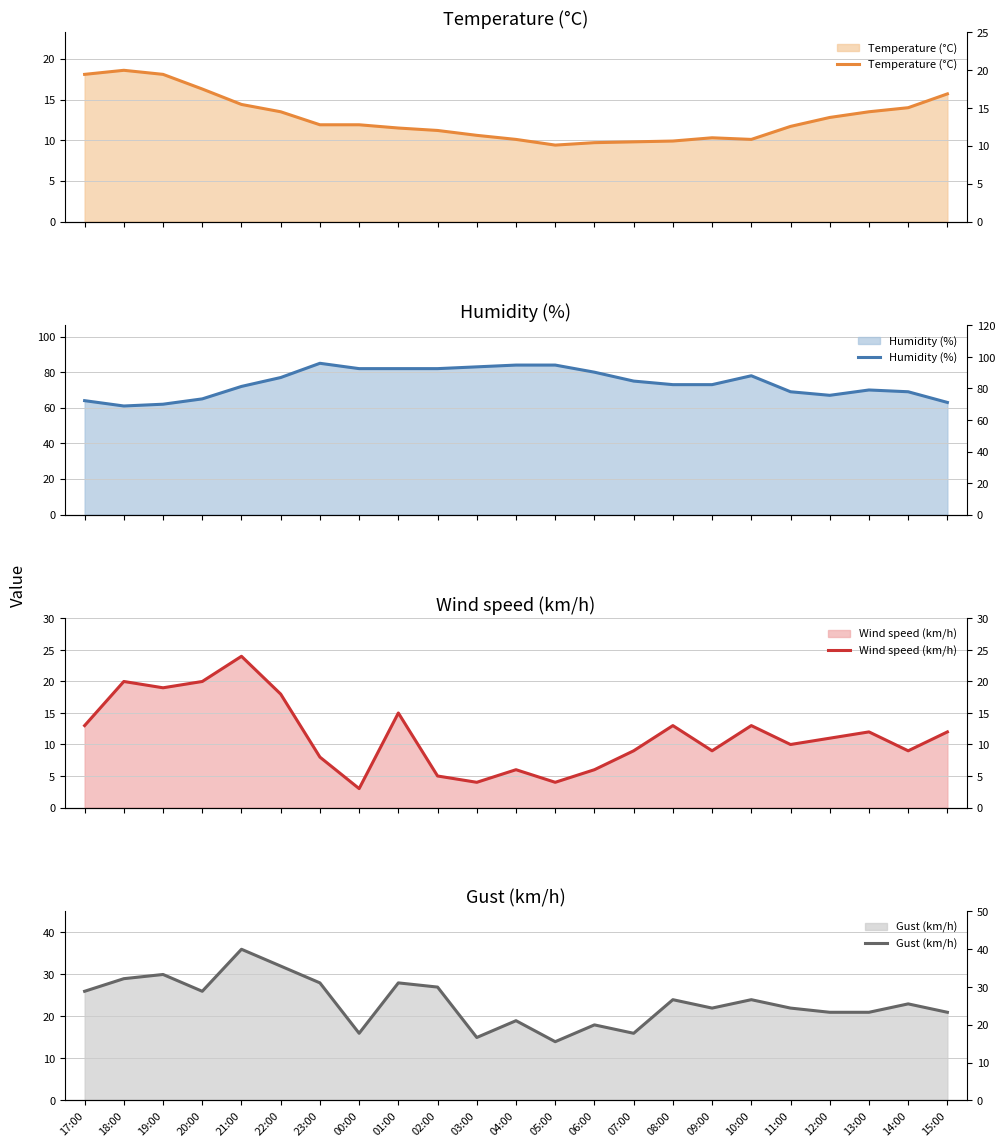

Reading right to left, extract all data points from this chart.

Temperature (°C): 15:00=15.7	14:00=14.0	13:00=13.5	12:00=12.8	11:00=11.7	10:00=10.1	09:00=10.3	08:00=9.9	07:00=9.8	06:00=9.7	05:00=9.4	04:00=10.1	03:00=10.6	02:00=11.2	01:00=11.5	00:00=11.9	23:00=11.9	22:00=13.5	21:00=14.4	20:00=16.3	19:00=18.1	18:00=18.6	17:00=18.1
Humidity (%): 15:00=63.0	14:00=69.0	13:00=70.0	12:00=67.0	11:00=69.0	10:00=78.0	09:00=73.0	08:00=73.0	07:00=75.0	06:00=80.0	05:00=84.0	04:00=84.0	03:00=83.0	02:00=82.0	01:00=82.0	00:00=82.0	23:00=85.0	22:00=77.0	21:00=72.0	20:00=65.0	19:00=62.0	18:00=61.0	17:00=64.0
Wind speed (km/h): 15:00=12.0	14:00=9.0	13:00=12.0	12:00=11.0	11:00=10.0	10:00=13.0	09:00=9.0	08:00=13.0	07:00=9.0	06:00=6.0	05:00=4.0	04:00=6.0	03:00=4.0	02:00=5.0	01:00=15.0	00:00=3.0	23:00=8.0	22:00=18.0	21:00=24.0	20:00=20.0	19:00=19.0	18:00=20.0	17:00=13.0
Gust (km/h): 15:00=21.0	14:00=23.0	13:00=21.0	12:00=21.0	11:00=22.0	10:00=24.0	09:00=22.0	08:00=24.0	07:00=16.0	06:00=18.0	05:00=14.0	04:00=19.0	03:00=15.0	02:00=27.0	01:00=28.0	00:00=16.0	23:00=28.0	22:00=32.0	21:00=36.0	20:00=26.0	19:00=30.0	18:00=29.0	17:00=26.0